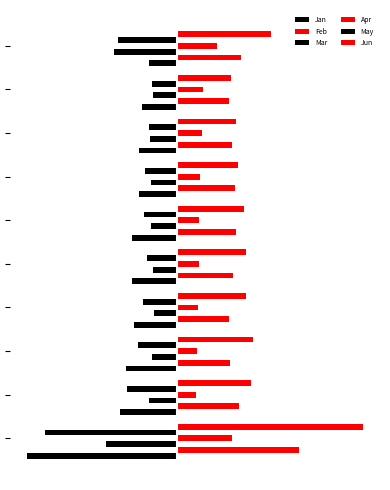

What is the value of the Feb bar at the 9th from the left?

0.7